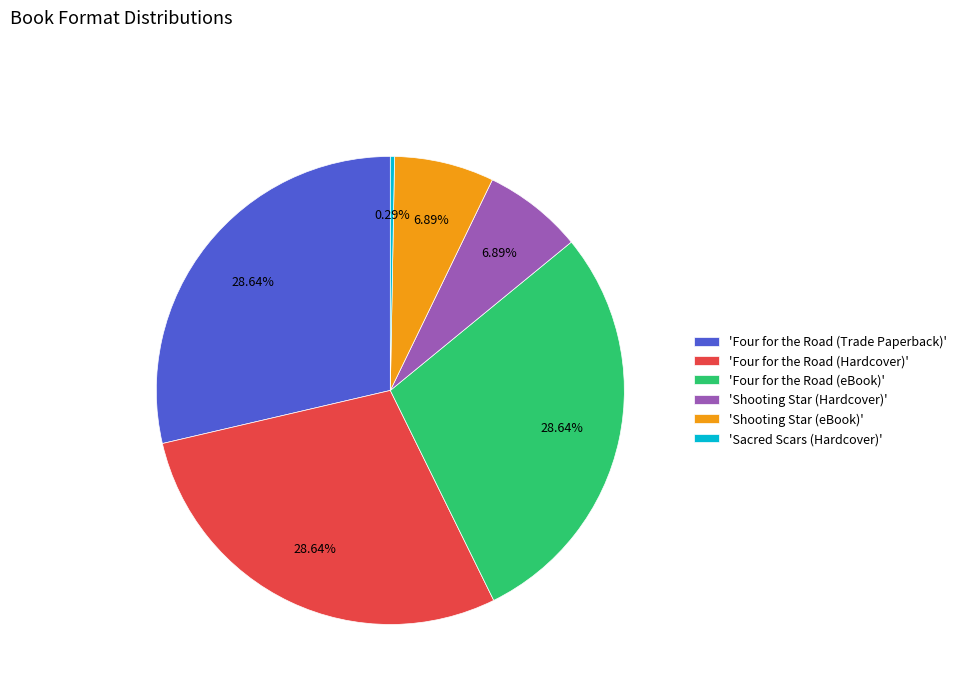

Which category has the smallest portion of the pie?

'Sacred Scars (Hardcover)'